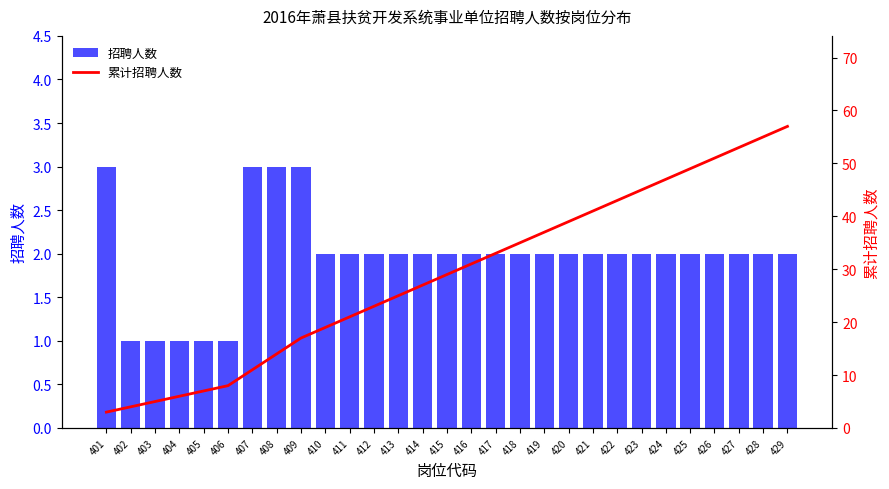

How many series are shown in this chart?

2